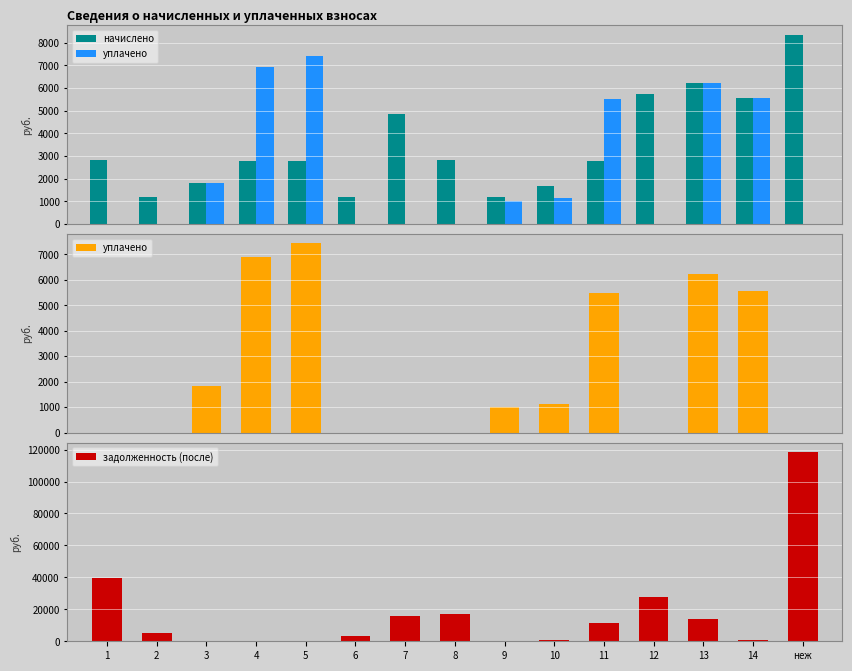

Which series changed the most between 9 and 13?

задолженность (после)